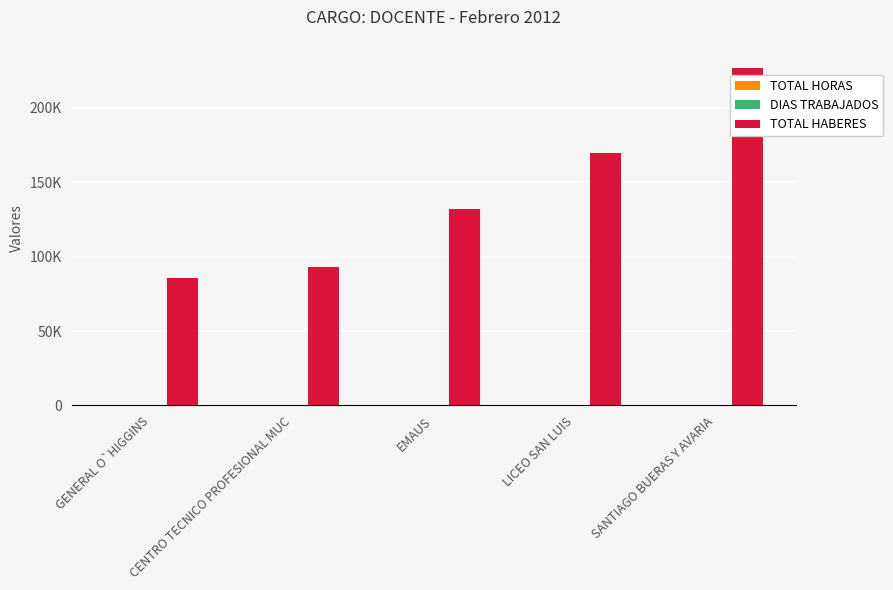

The value of TOTAL HORAS at LICEO SAN LUIS is 12. True or false?

True